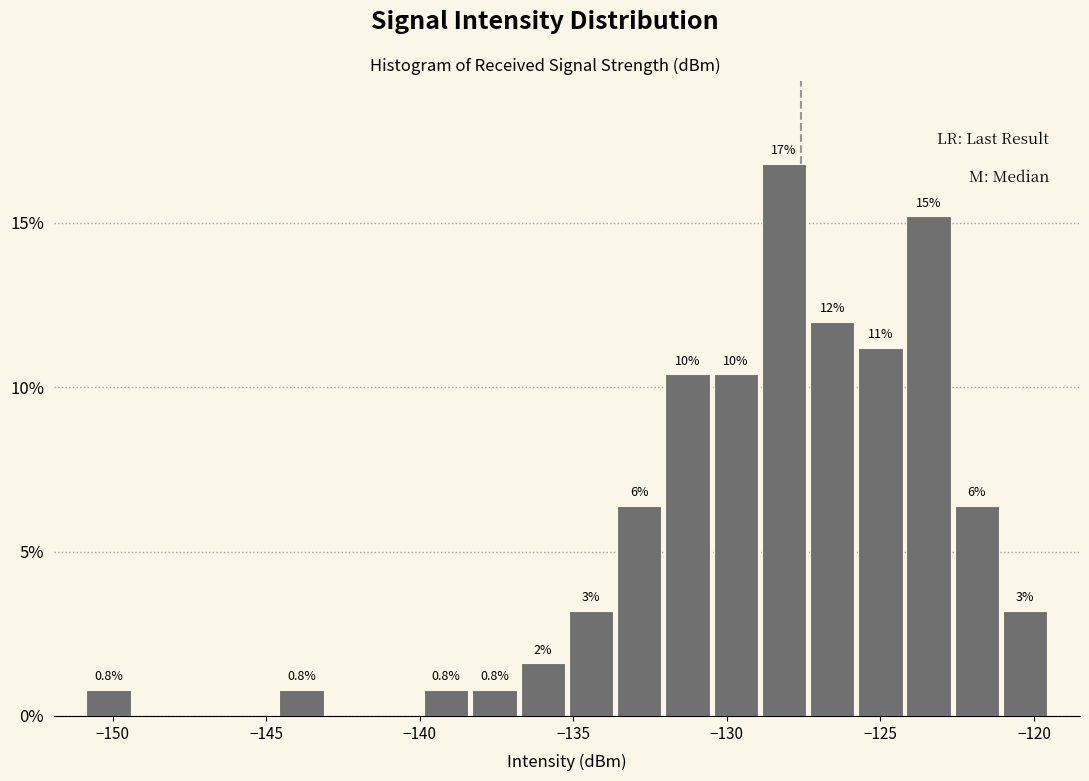

Around what value on the x-axis is the tallest bar? Give the approximate position of its centre, as read against the axis.

-128.0